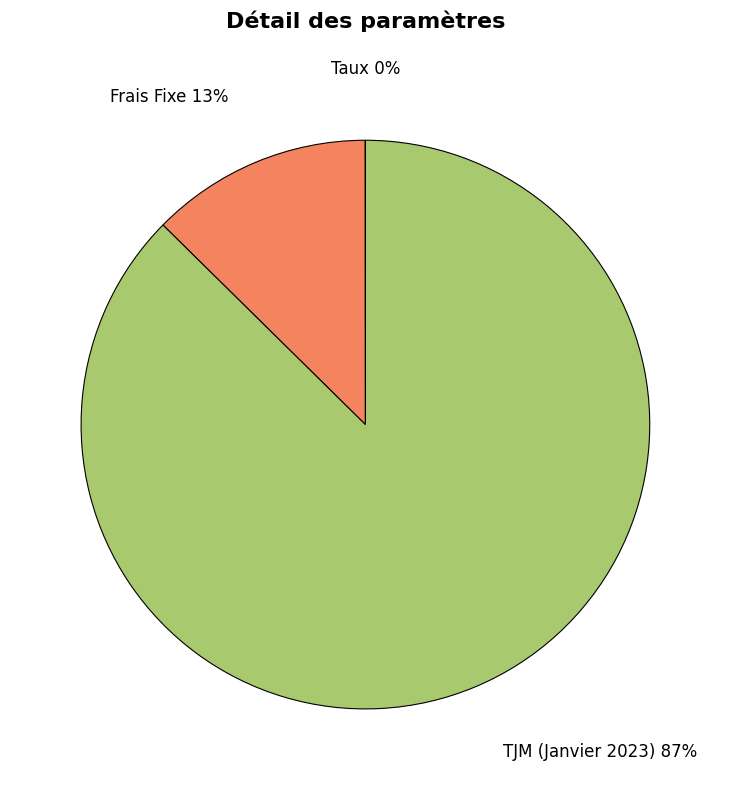

Does any single category account for the majority?

Yes